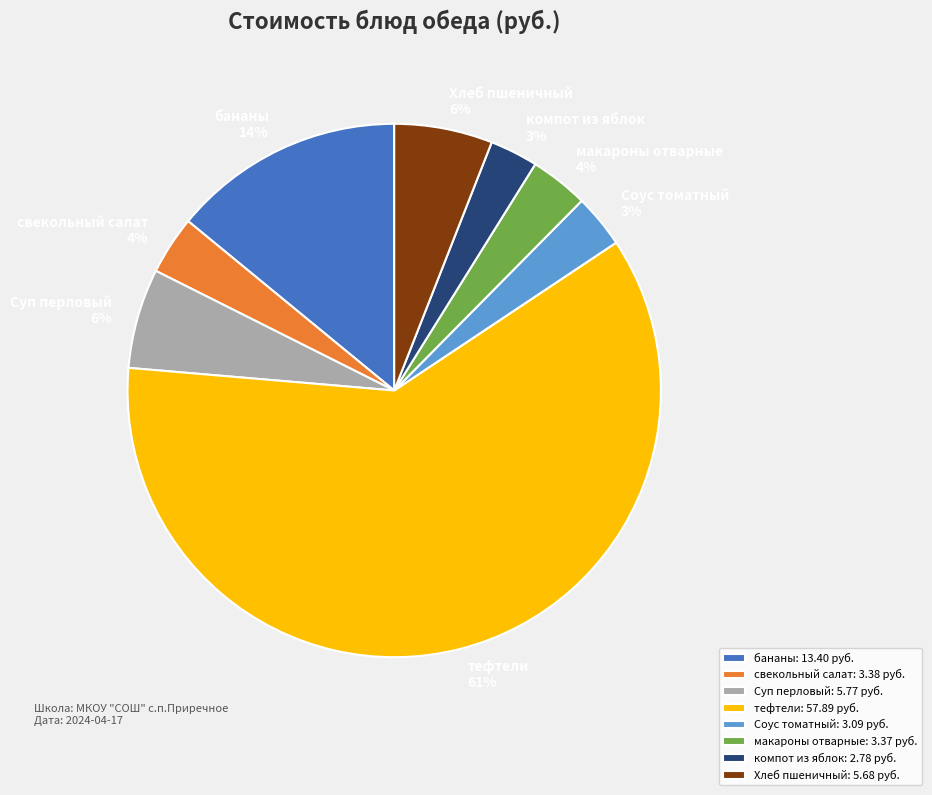

What is the majority slice?

тефтели